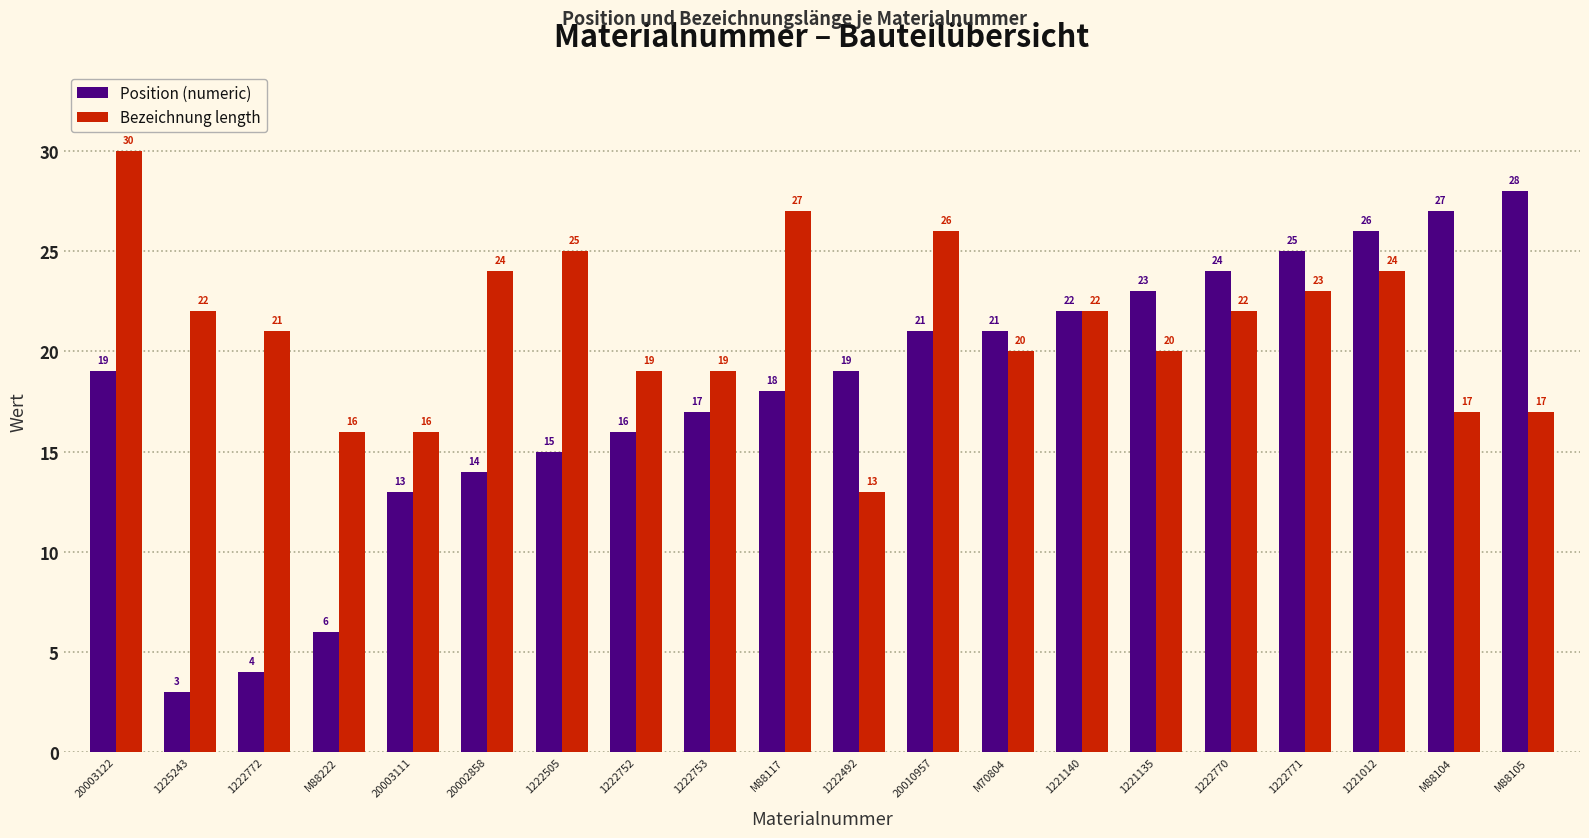

Where is Position (numeric) nearest to the value 15?

1222505